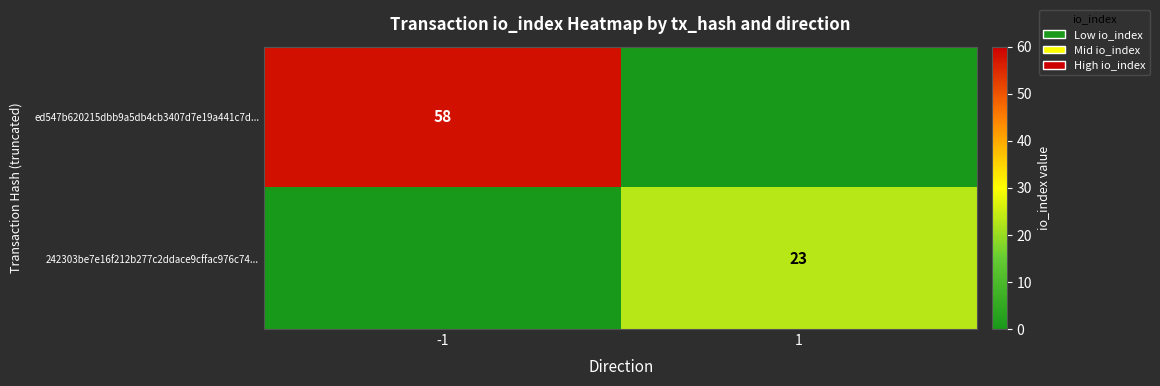

Is the value of 242303be7e16f212b277c2ddace9cffac976c74... at 1 greater than the value of ed547b620215dbb9a5db4cb3407d7e19a441c7d... at -1?

No